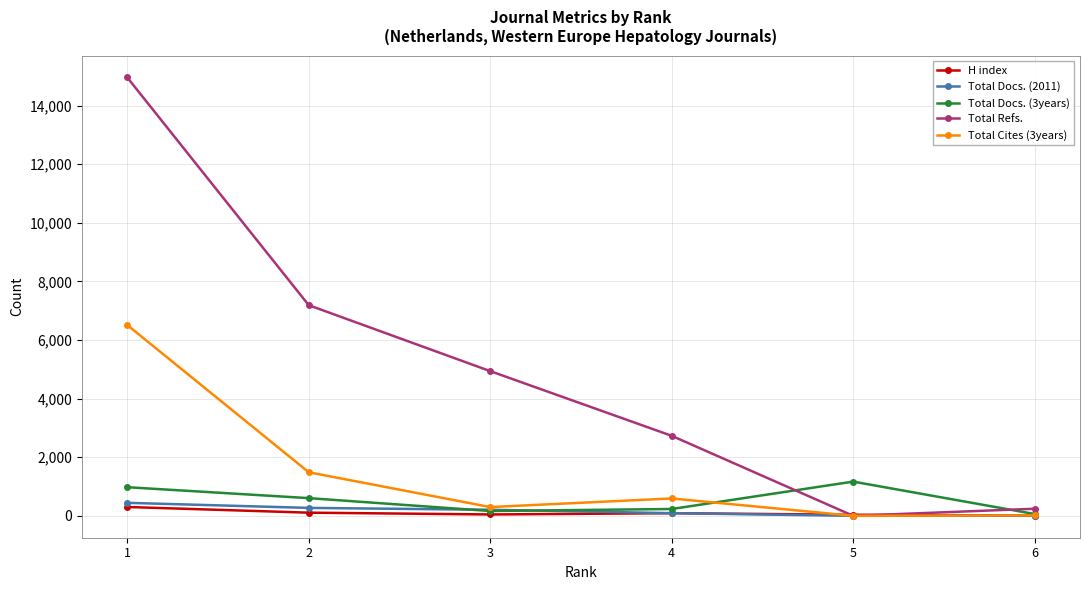

What is the value of the Total Cites (3years) point at the 1st from the left?

6510